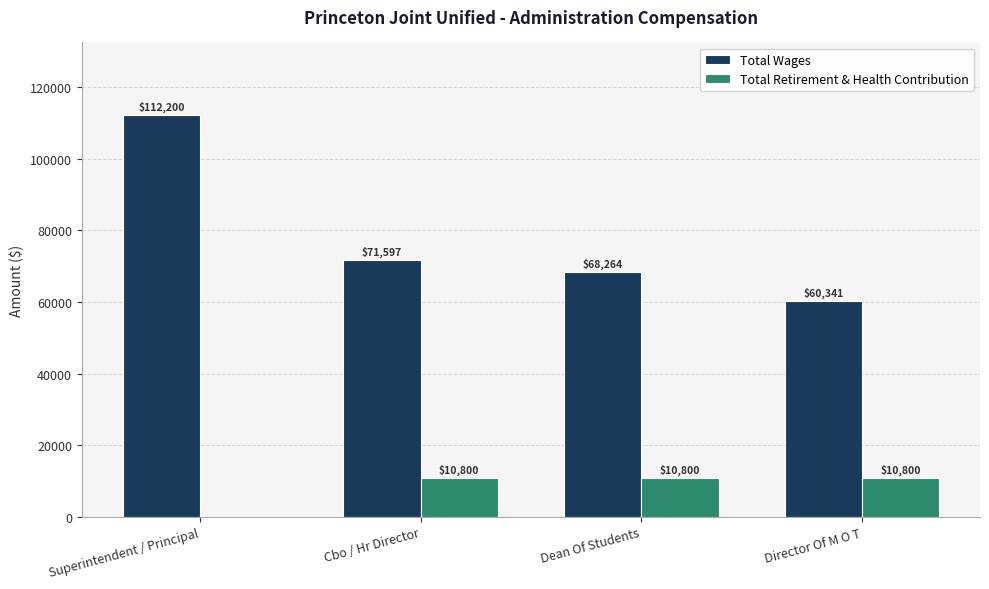

The Total Wages series shows 100114 at Dean Of Students. True or false?

False